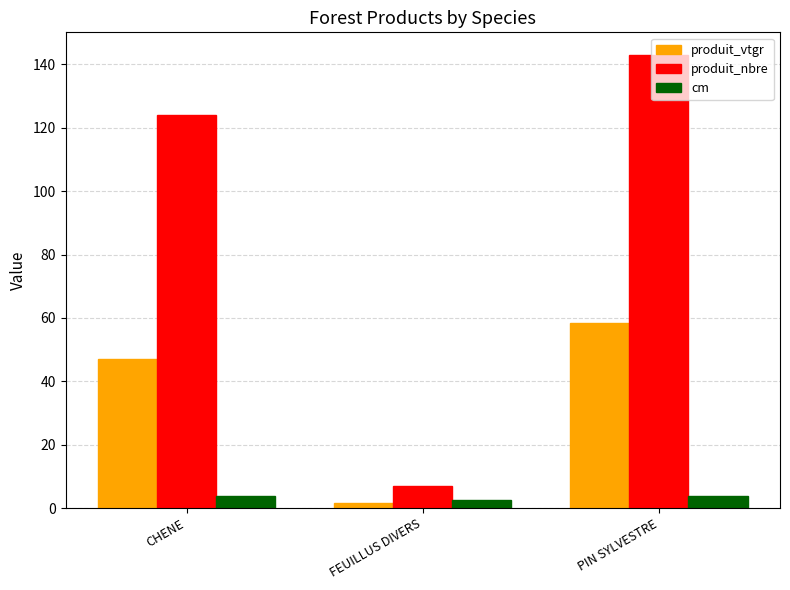

Is the value of cm at CHENE greater than the value of produit_nbre at PIN SYLVESTRE?

No